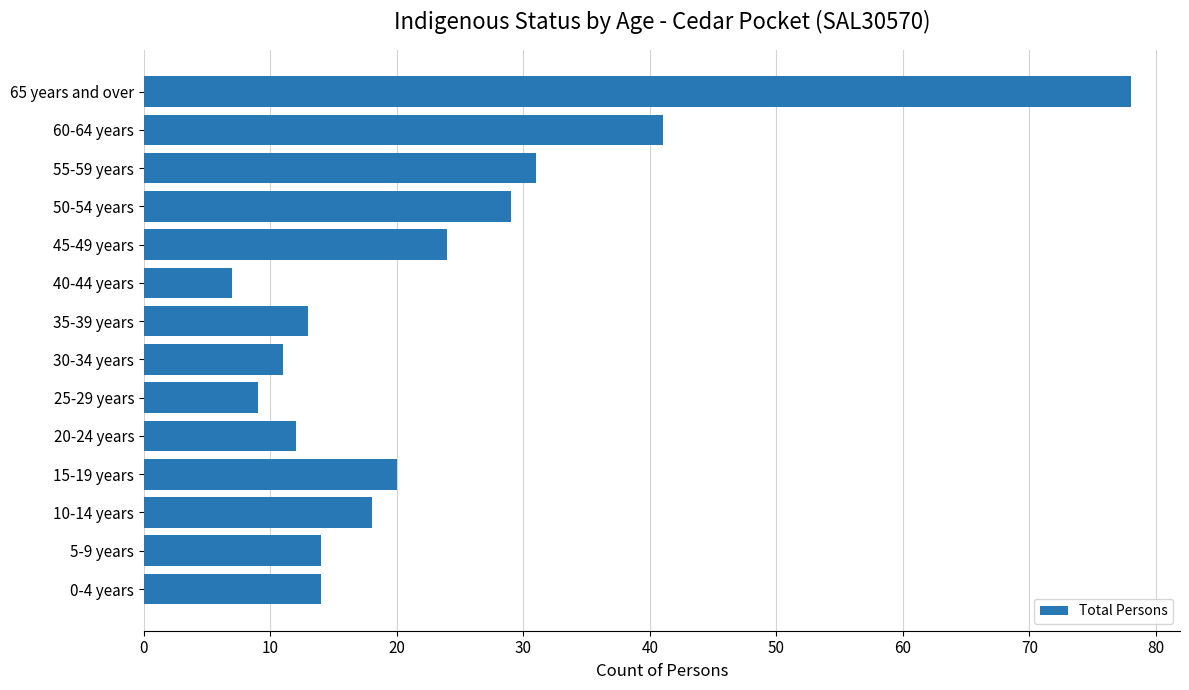

Reading top to bottom, what are all the values shown in this chart?

78	41	31	29	24	7	13	11	9	12	20	18	14	14